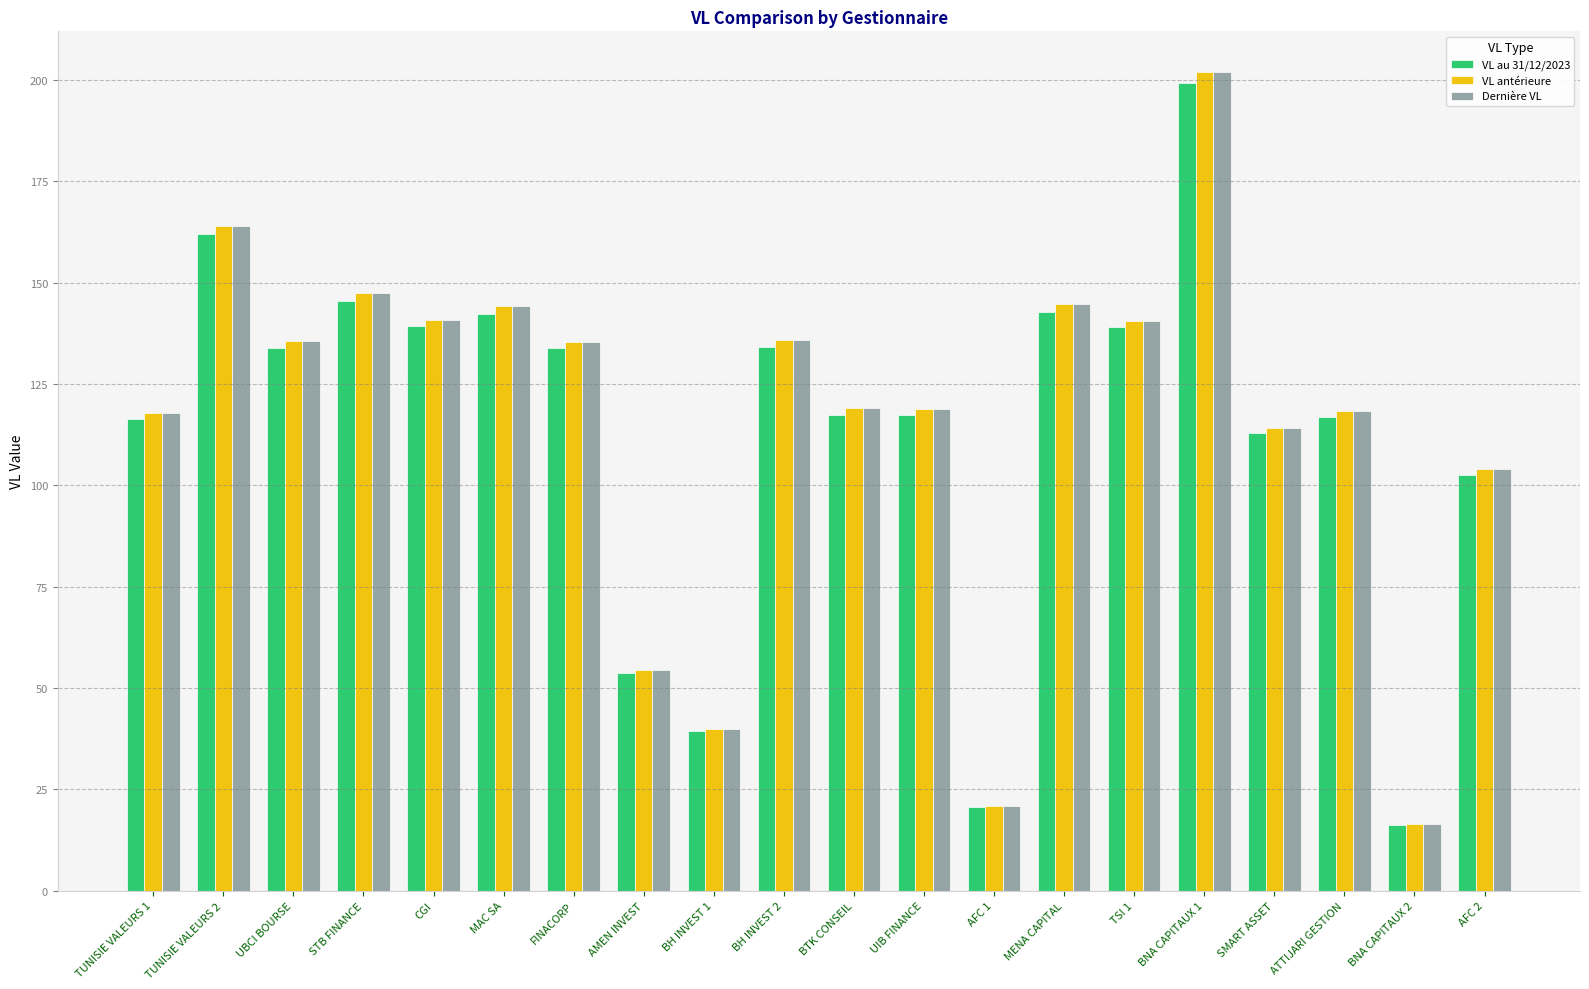

What is the difference between the highest and lowest values at ATTIJARI GESTION?

1.6